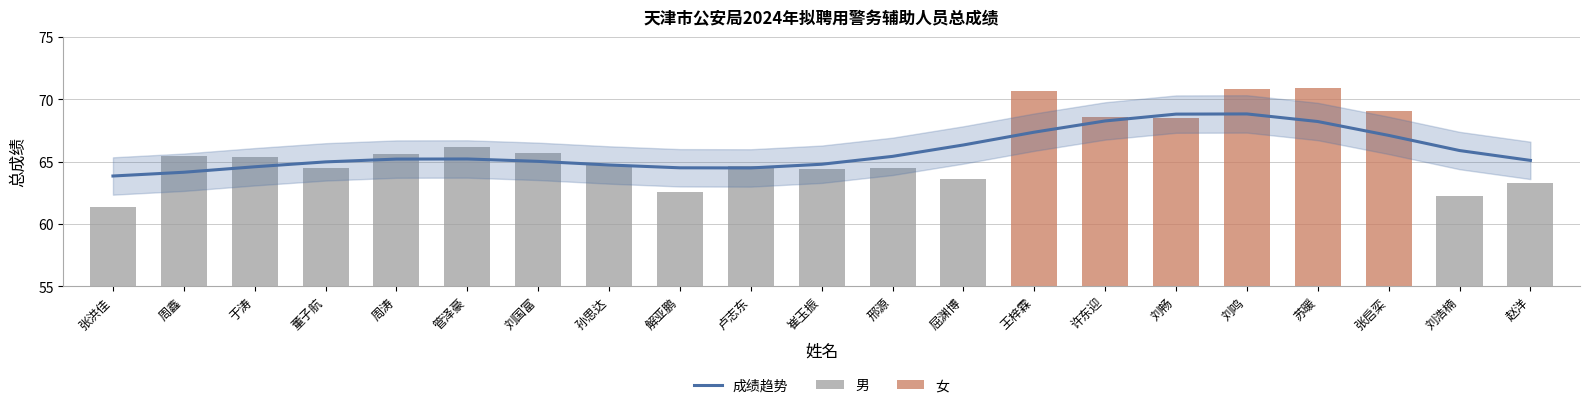

What is the approximate value at 卢志东?

64.6